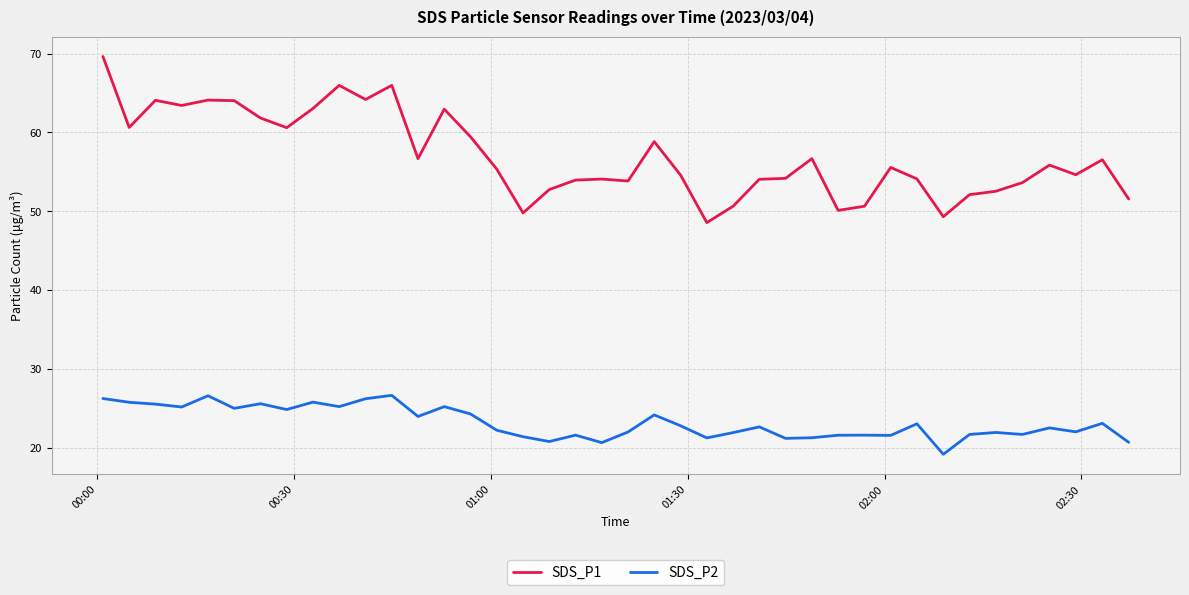

What is the maximum value for SDS_P2?

26.6